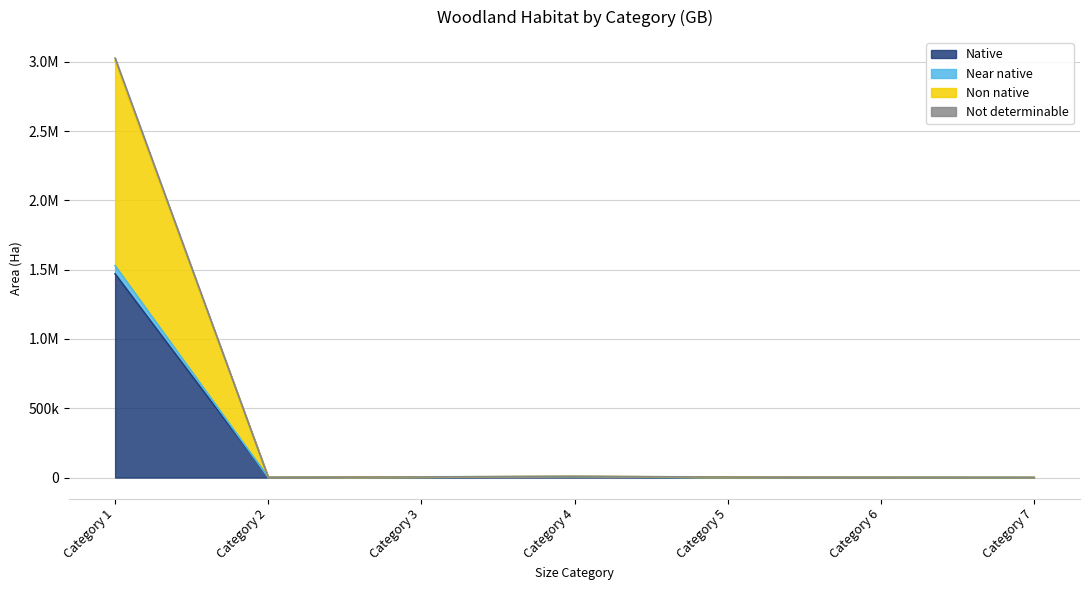

True or false: Native and Non native cross at least once.

False